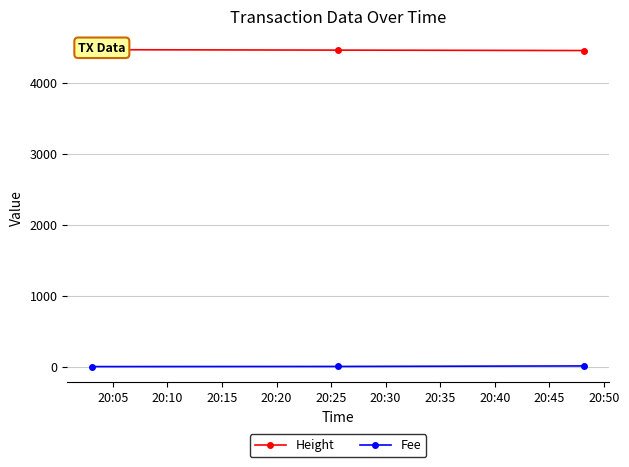

The value of Fee at 20:15 is 15.5. True or false?

False